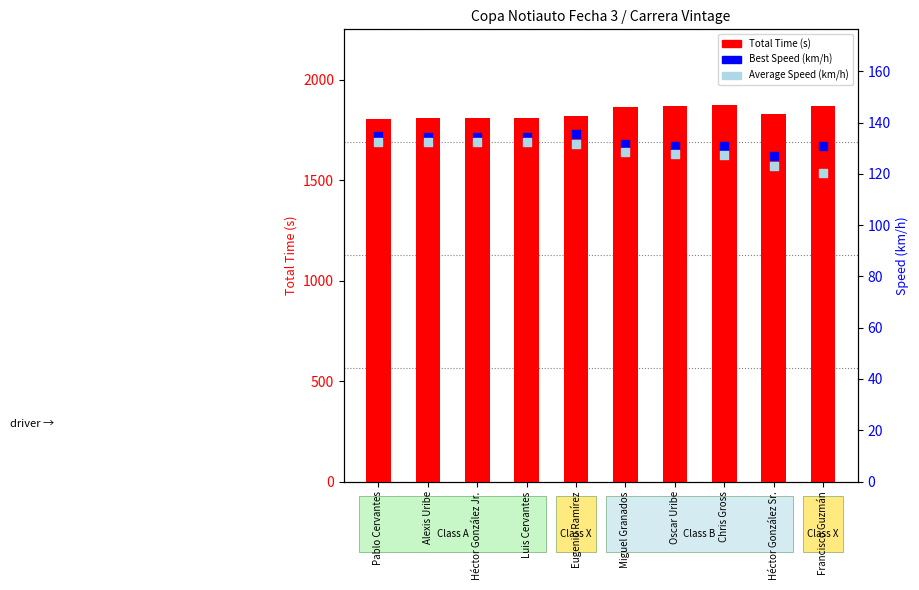

At which category is the sum across all series the highest?

Chris Gross